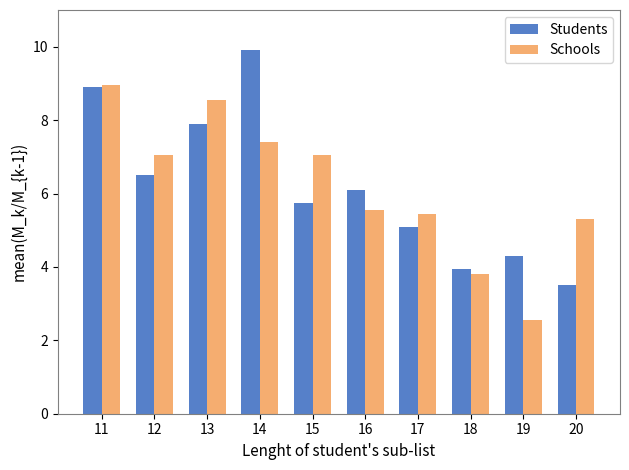

How many bars are there in each group?

2